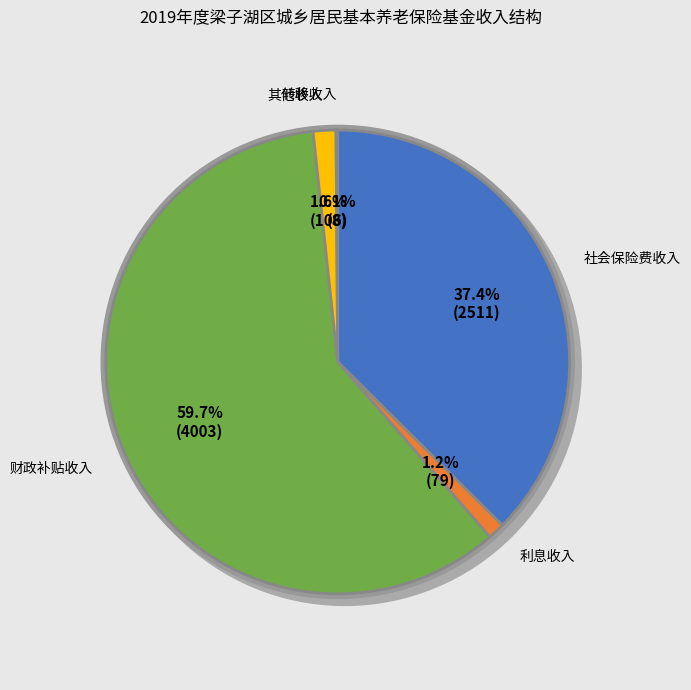

To the nearest percent, what is the difference between the 社会保险费收入 and 其他收入 slice percentages?

36%